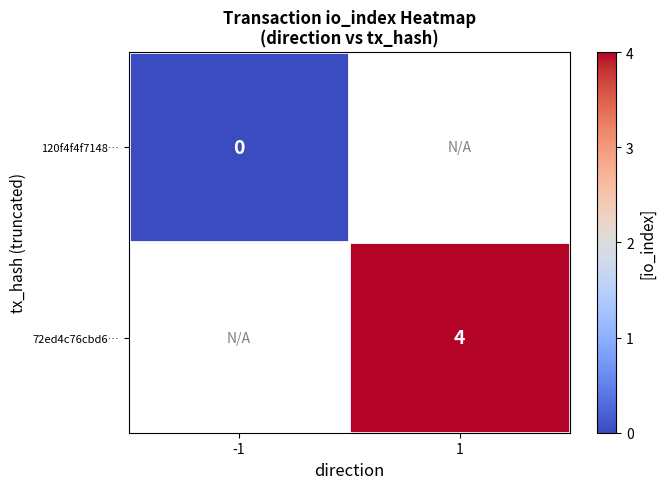

The value of 72ed4c76cbd6… at 1 is 4. True or false?

True